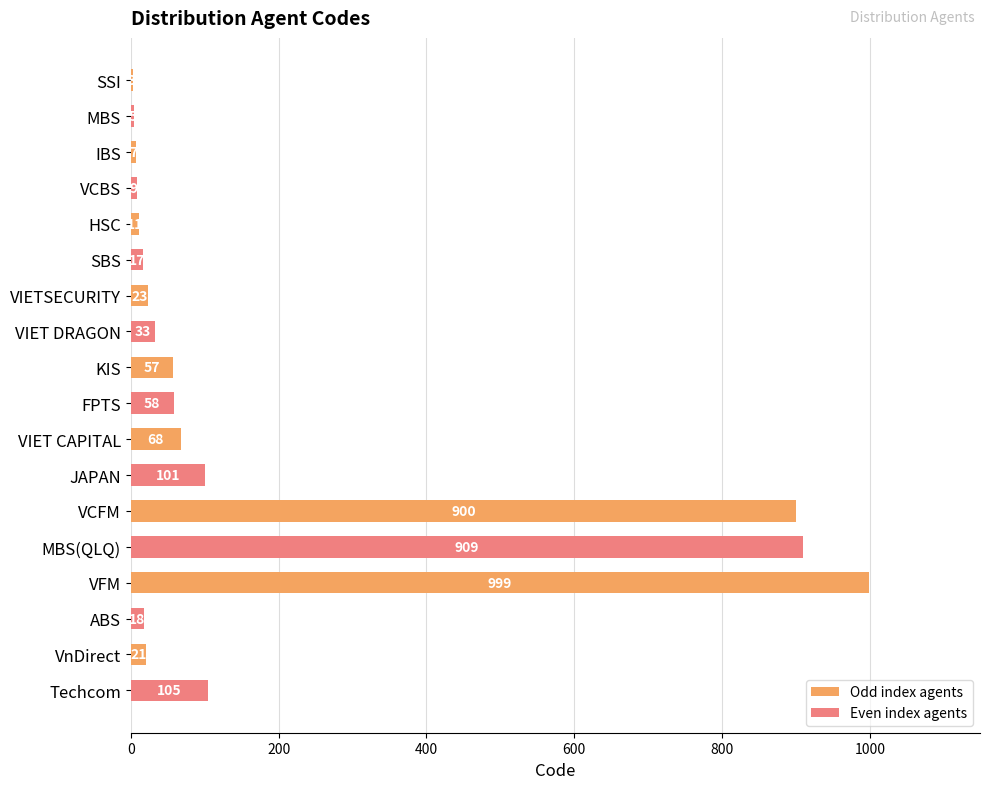

How many series are shown in this chart?

2